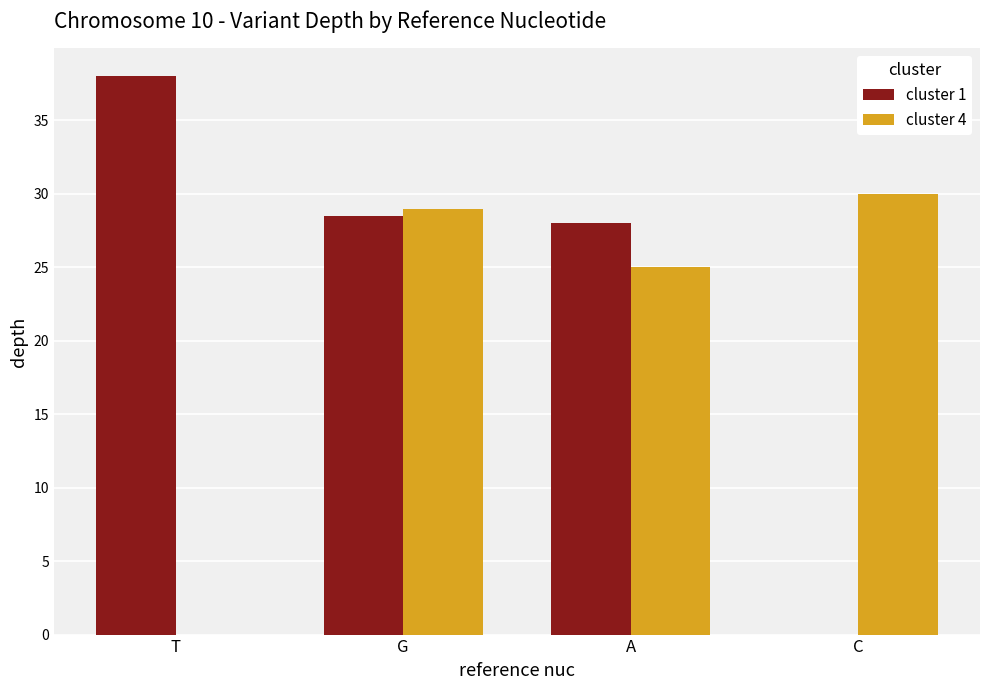

What is the average value of the cluster 4 series?

21.0